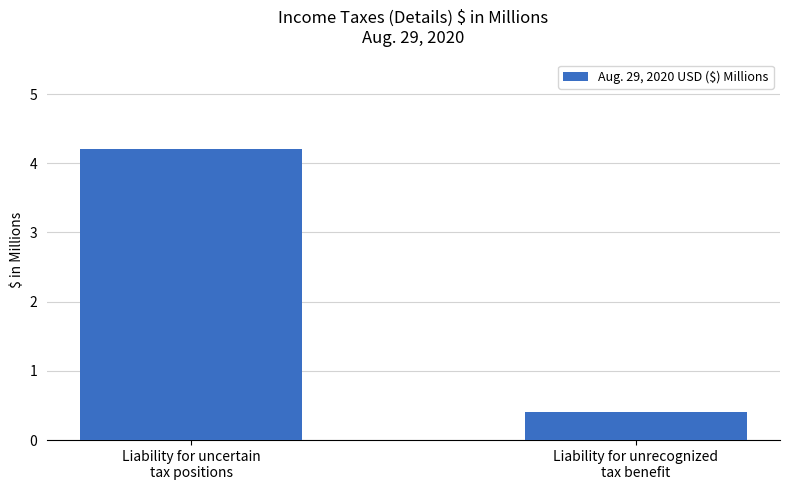

At which label does the data first exceed 4?

Liability for uncertain
tax positions